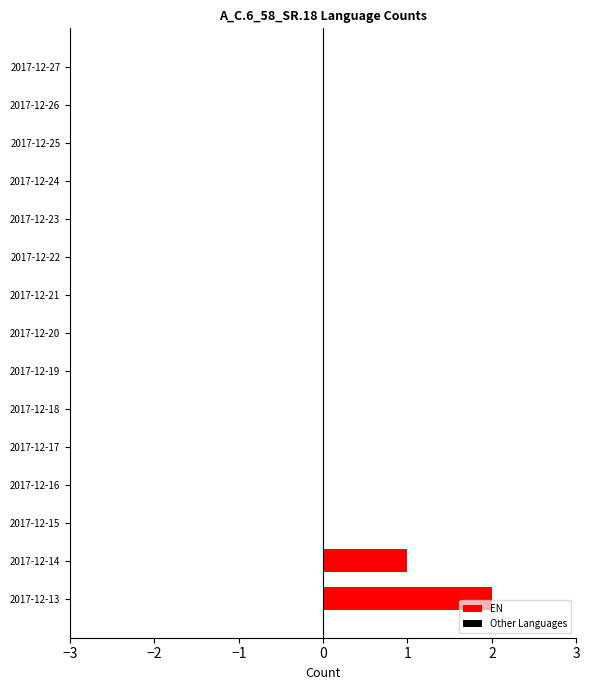

True or false: the data shows 0 at 2017-12-23.

True